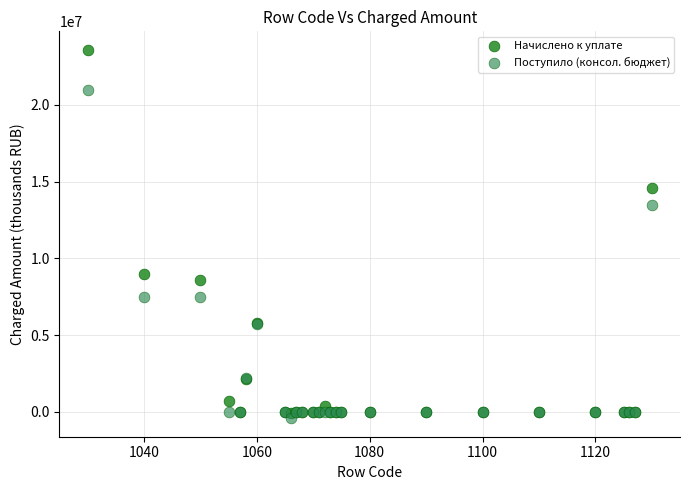

In the Поступило (консол. бюджет) series, what Y value is closest to 10285216?

7492109